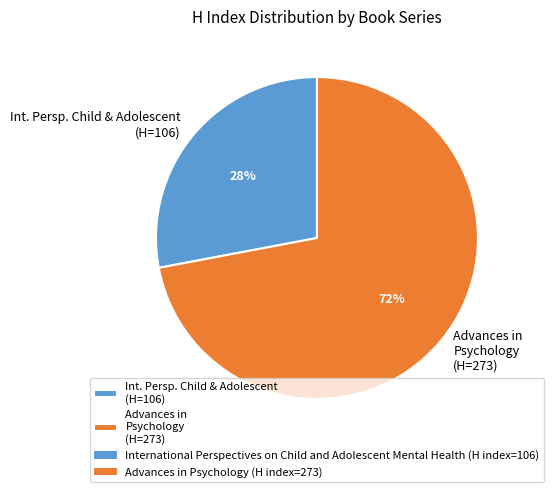

Rank the categories by value from highest to lowest.

Advances in Psychology (H=273), Int. Persp. Child & Adolescent (H=106)